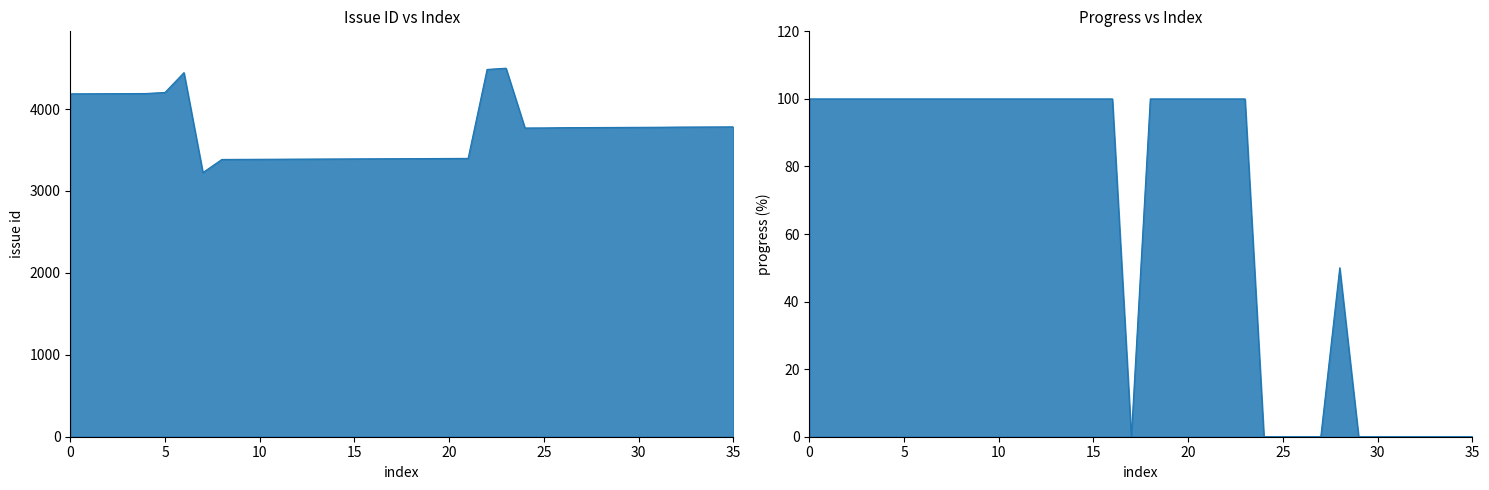

Which series has the largest total across all categories?

issue_id